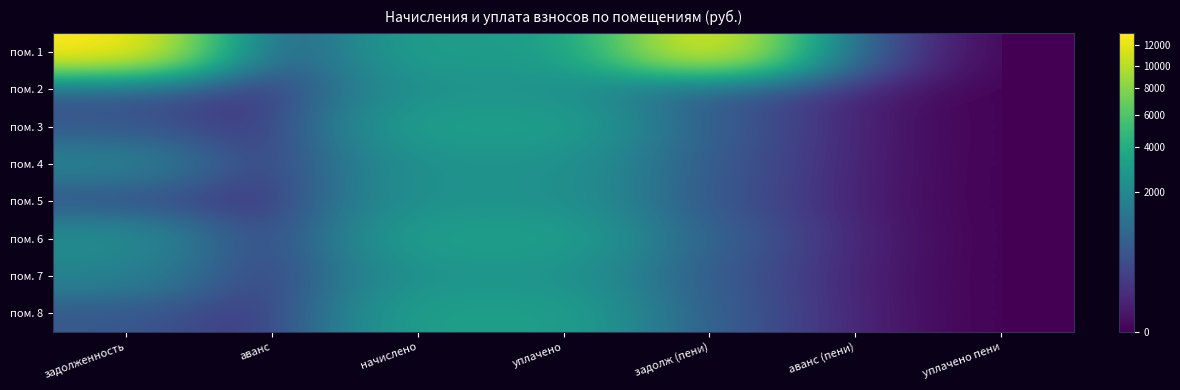

At how many categories does at least one series exceed 3764?

2